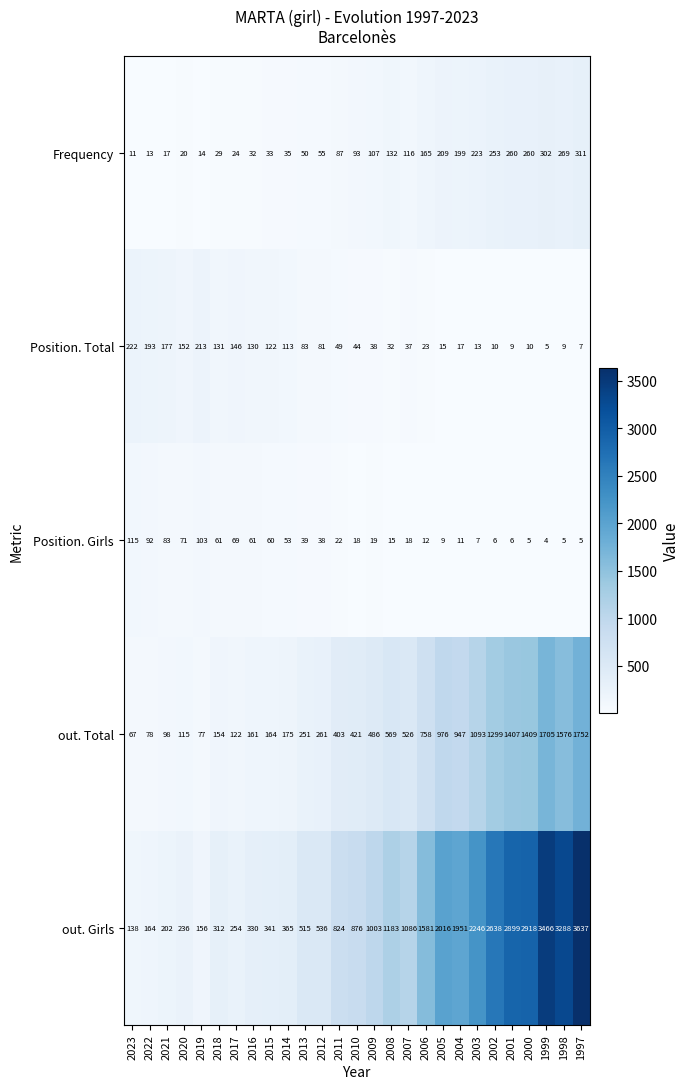

Which series has the largest total across all categories?

out. Girls